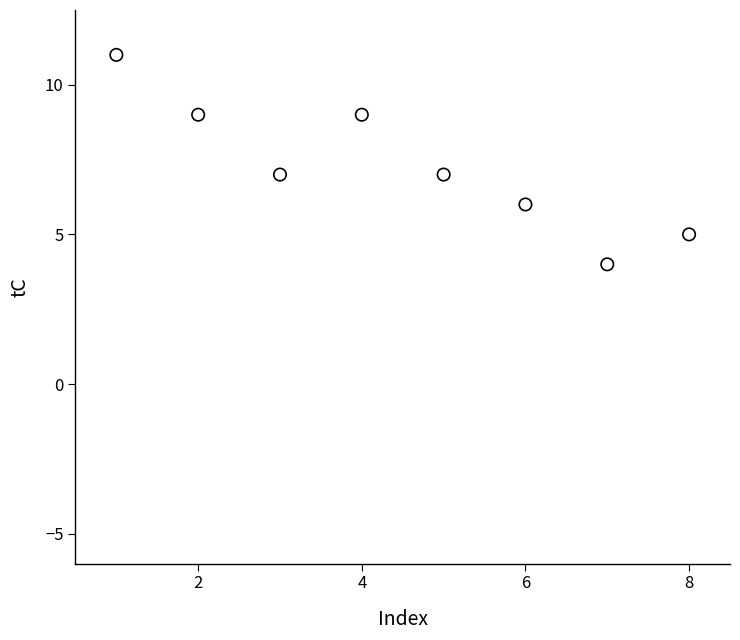

What is the average Y value?

7